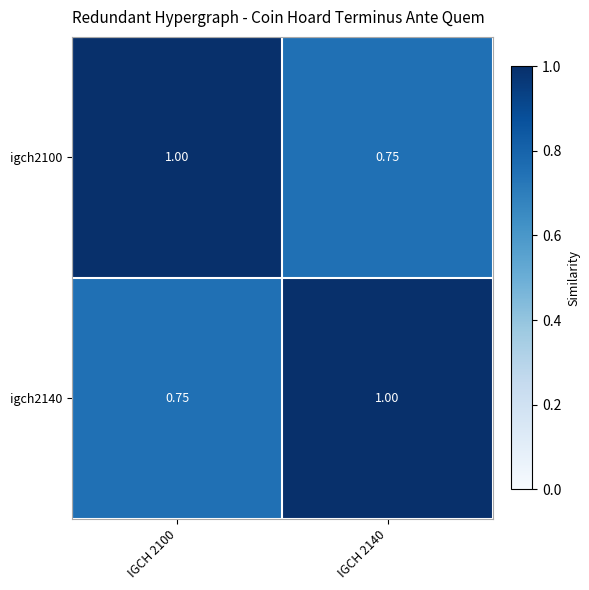

Is the value of igch2140 at IGCH 2100 greater than the value of igch2100 at IGCH 2100?

No